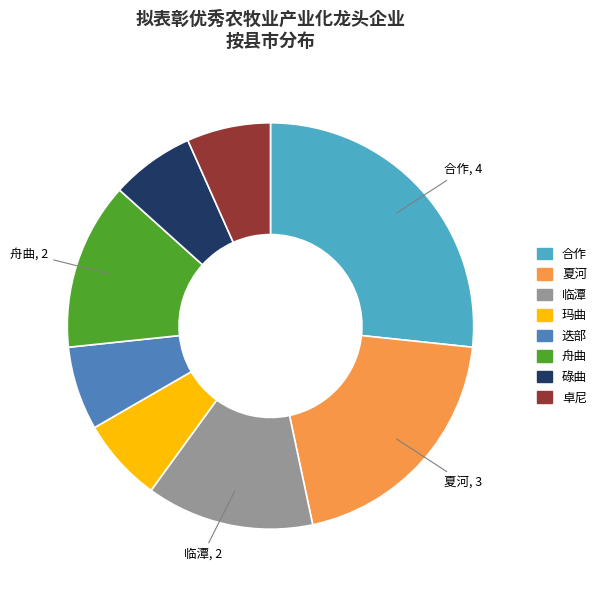

Does any single category account for the majority?

No